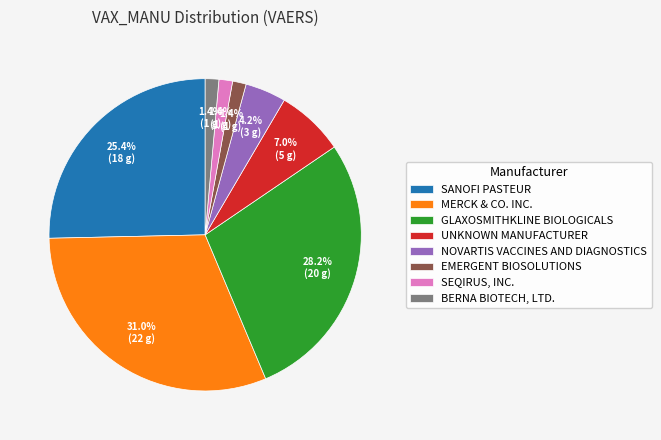

Which category has the biggest portion of the pie?

MERCK & CO. INC.